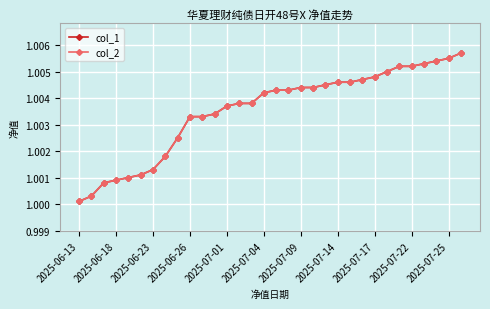

Is this an area chart (filled region under the line)?

No